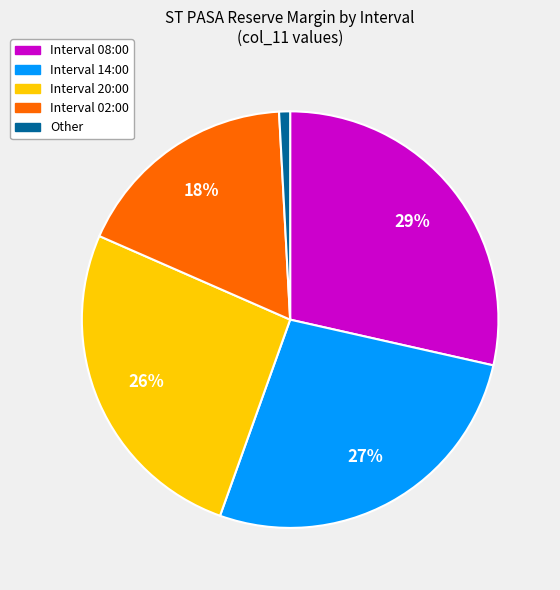

To the nearest percent, what is the difference between the largest and smallest slice percentages?

28%